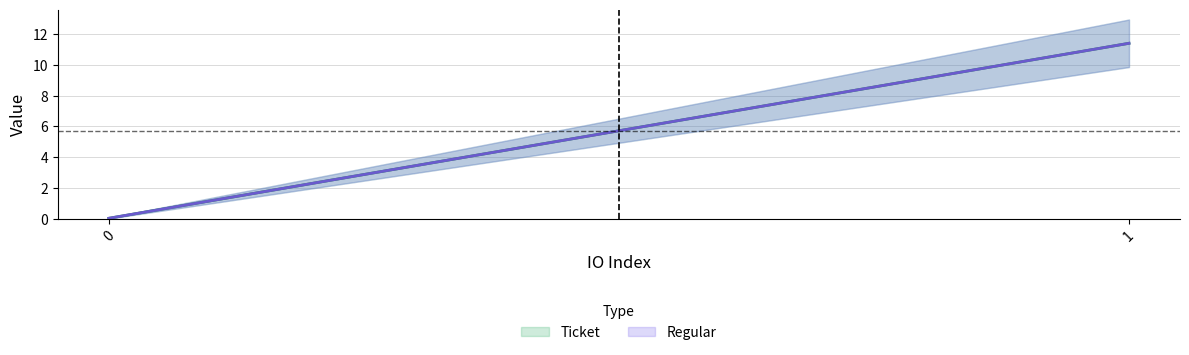

What is the maximum value for Regular?

11.4